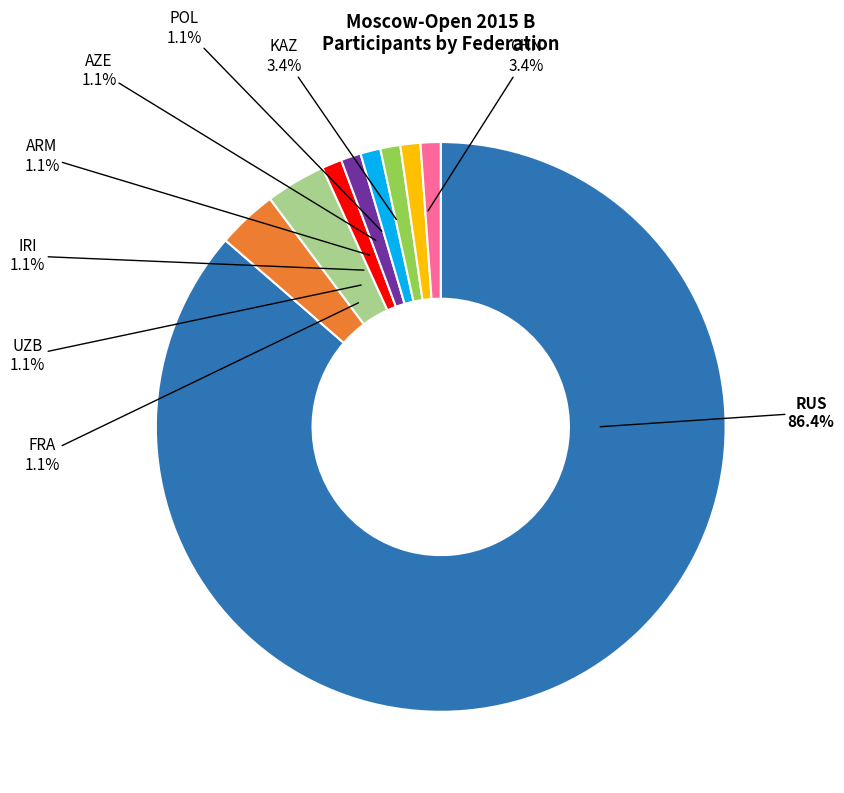

The AZE slice represents 1% of the pie. True or false?

True